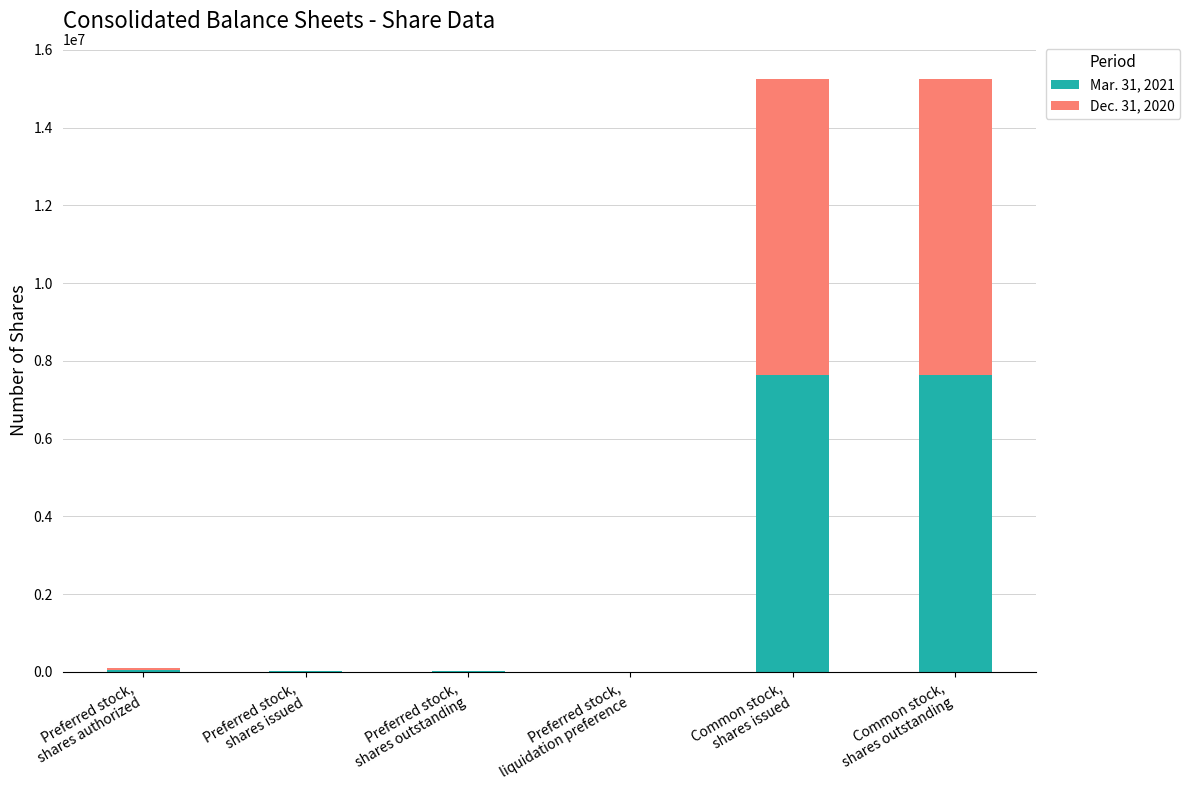

Rank the series at Preferred stock,
shares outstanding from lowest to highest value.

Mar. 31, 2021, Dec. 31, 2020